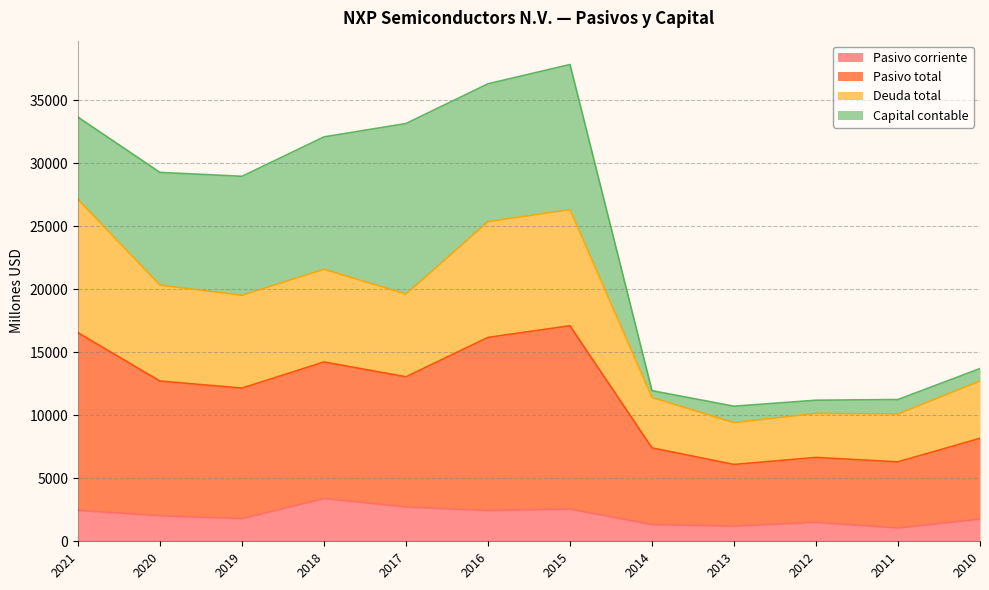

Which category has the lowest value in the Pasivo corriente series?

2011